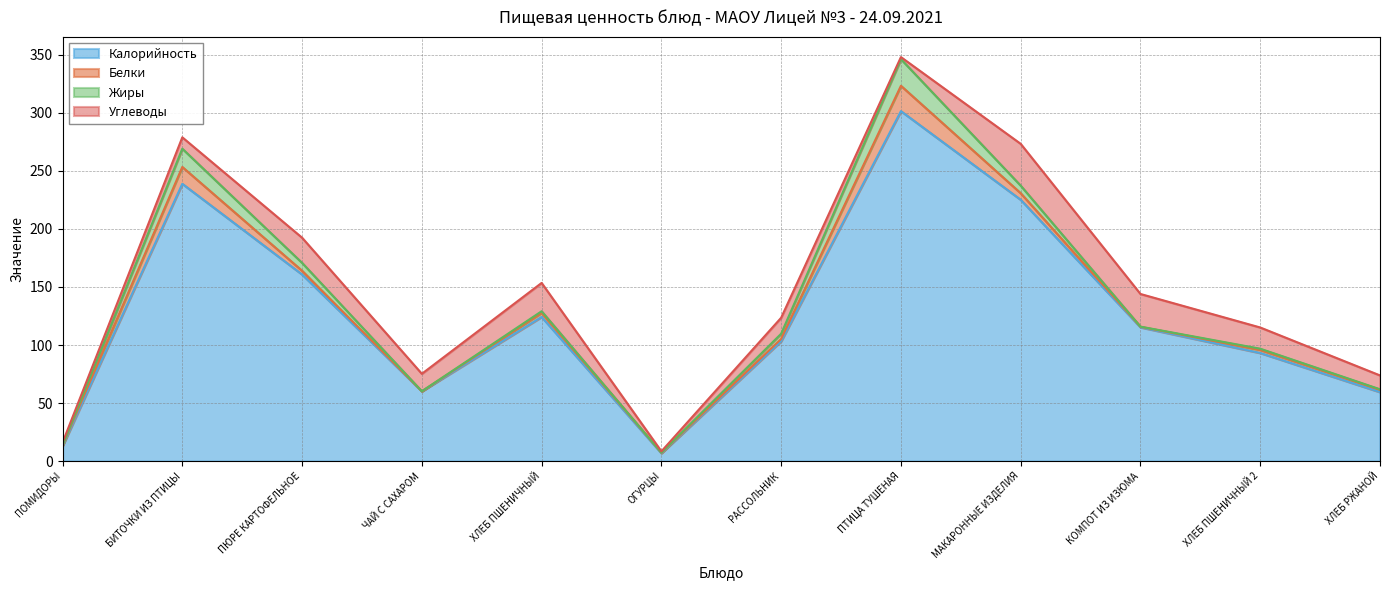

Rank the categories by Белки value from highest to lowest.

ПТИЦА ТУШЕНАЯ, БИТОЧКИ ИЗ ПТИЦЫ, МАКАРОННЫЕ ИЗДЕЛИЯ, ХЛЕБ ПШЕНИЧНЫЙ, ПЮРЕ КАРТОФЕЛЬНОЕ, ХЛЕБ ПШЕНИЧНЫЙ 2, ХЛЕБ РЖАНОЙ, РАССОЛЬНИК, ПОМИДОРЫ, КОМПОТ ИЗ ИЗЮМА, ОГУРЦЫ, ЧАЙ С САХАРОМ